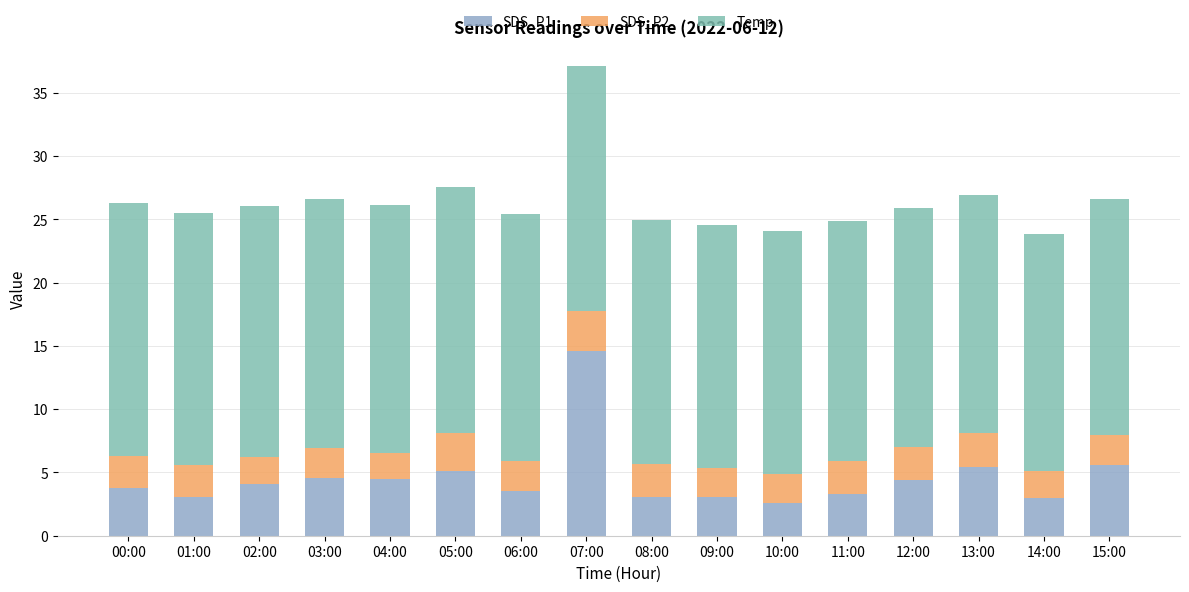

How many bars are there in total?

16